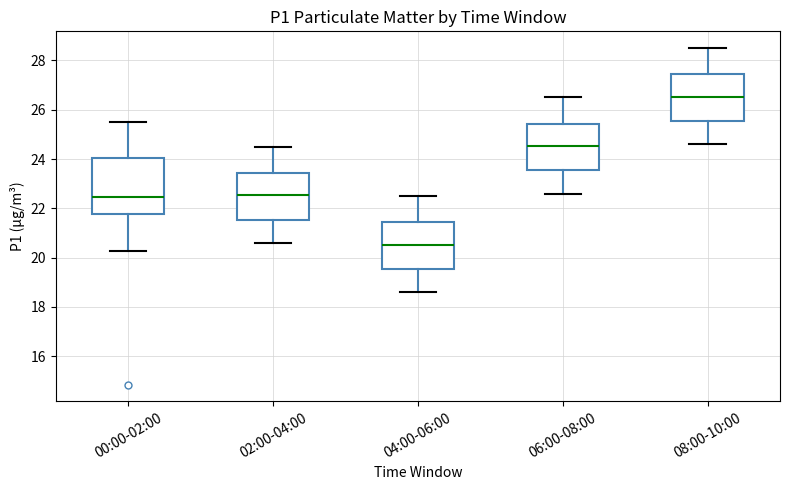

Which box is the tallest, from its lower edge to its upper edge?

00:00-02:00